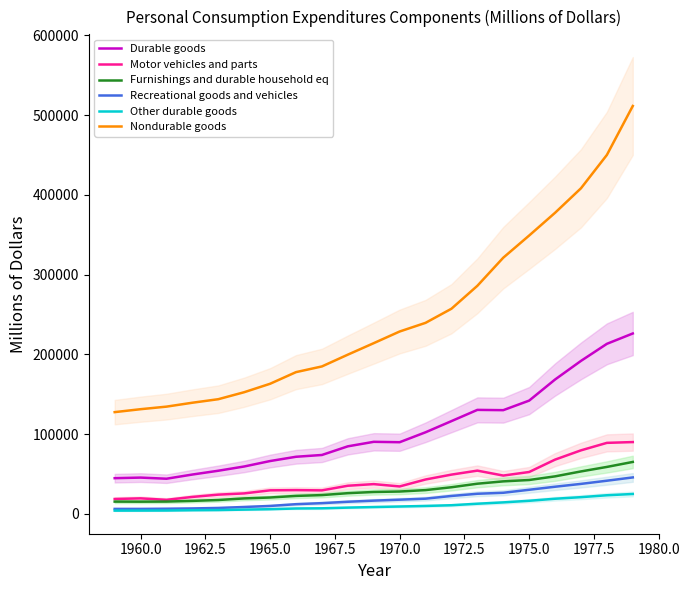

True or false: Motor vehicles and parts and Nondurable goods intersect in this chart.

False